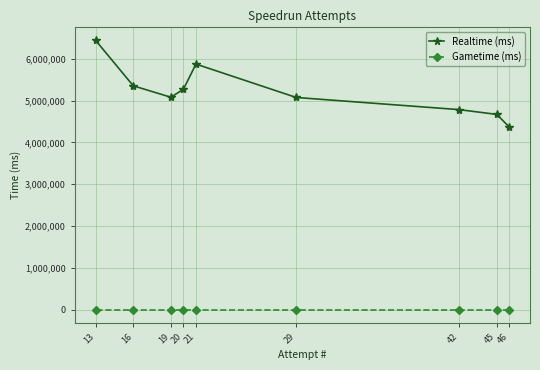

The value of Realtime (ms) at 46 is 4365503. True or false?

True